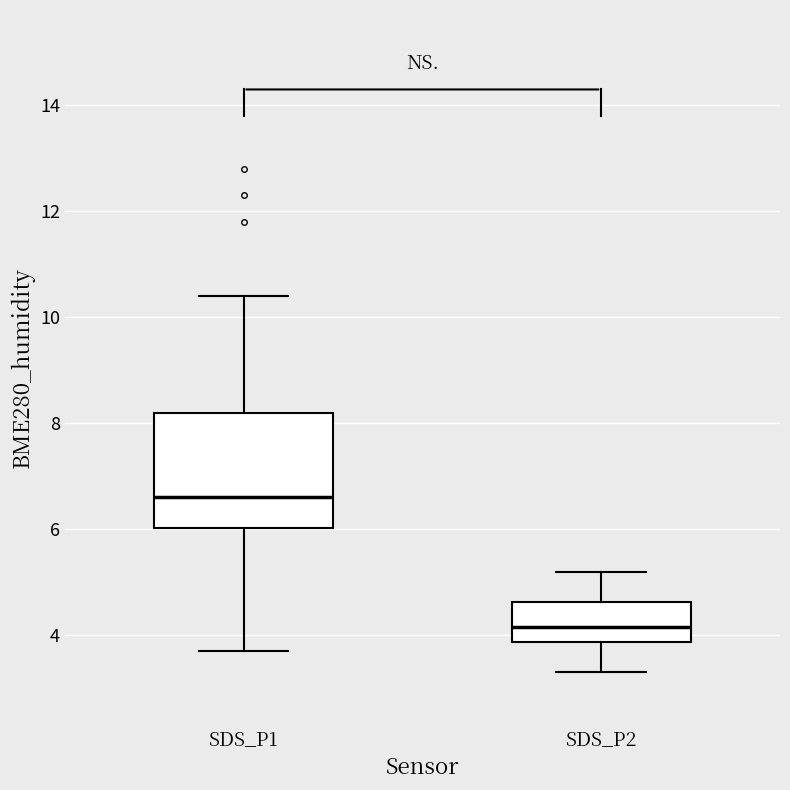

Where does the lower whisker of the box for SDS_P2 end on the y-axis? The values are not printed on the chart, so give them approximately, as read against the axis.

3.4